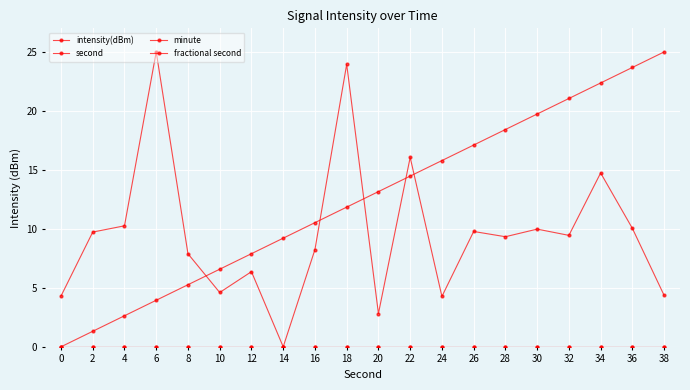

Is it true that intensity(dBm) equals 16.9 at 32?

False